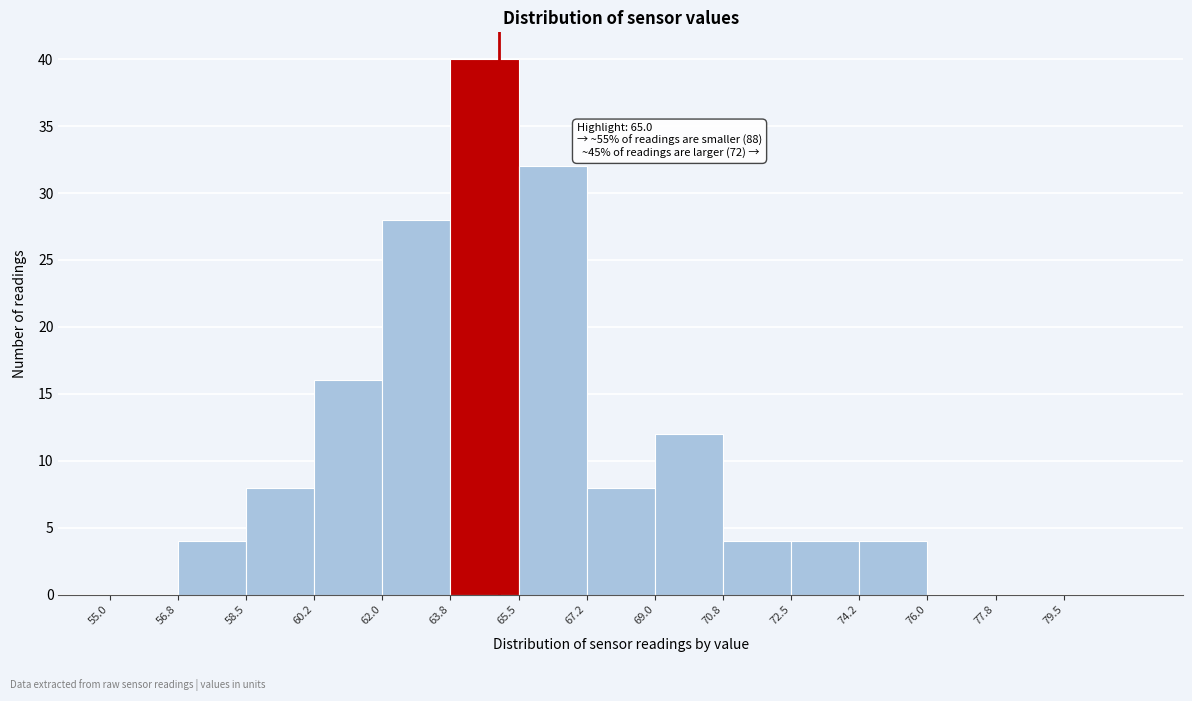

Which range on the x-axis has the tallest bar?

63.75 to 65.50